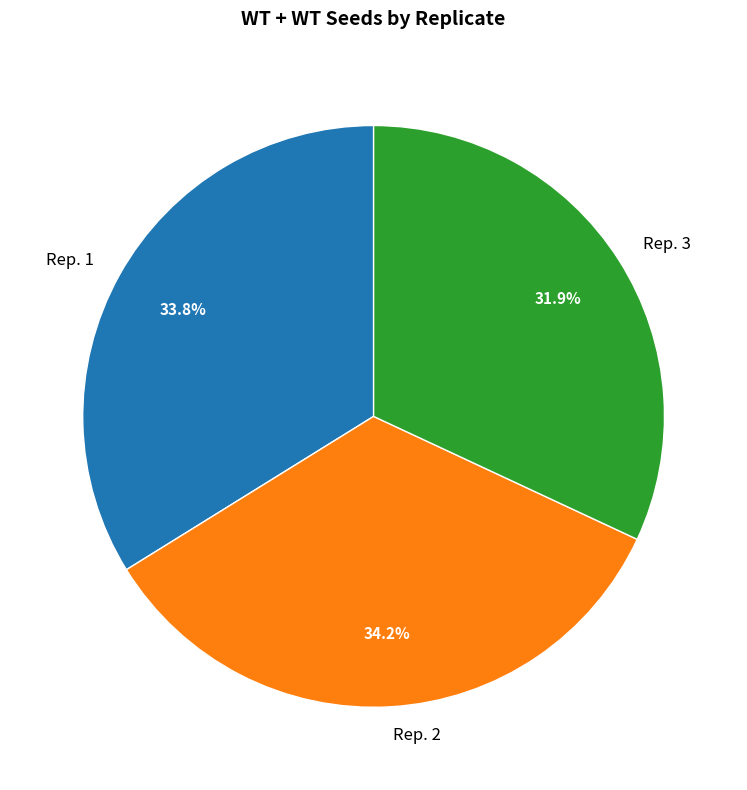

What percentage is NOT represented by Rep. 1?

66.2%